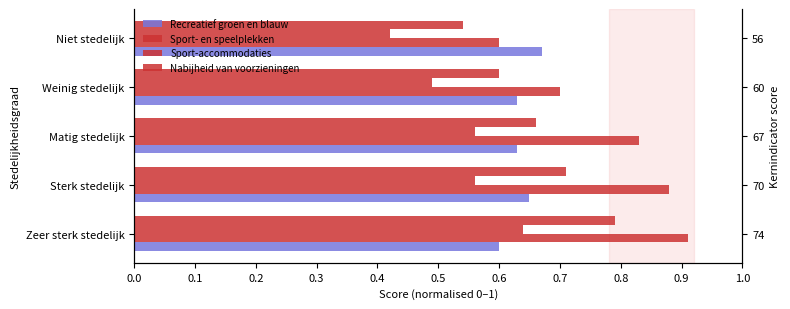

The Sport-accommodaties series shows 0.6 at Sterk stedelijk. True or false?

True